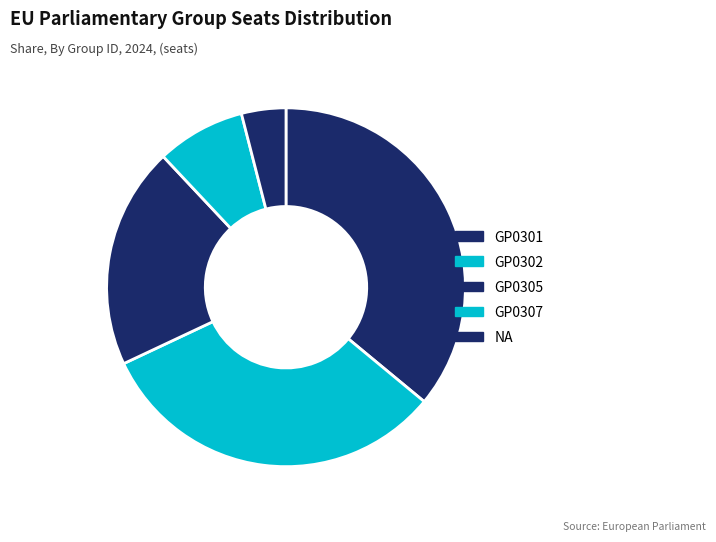

What is the largest slice in the pie chart?

GP0301